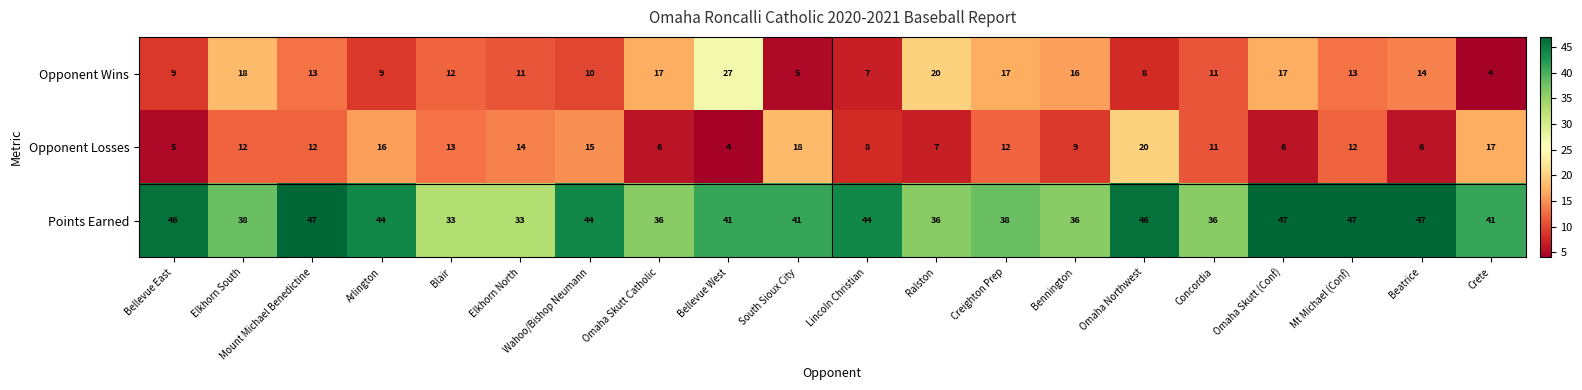

The Opponent Wins series shows 27 at Bellevue West. True or false?

True